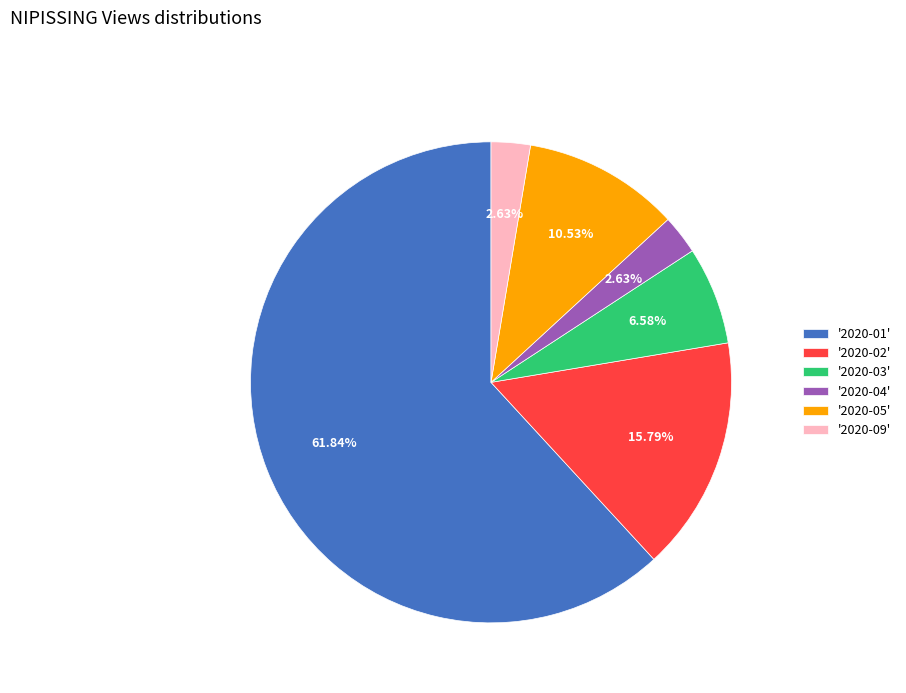

Is the sum of '2020-01' and '2020-09' greater than half?

Yes